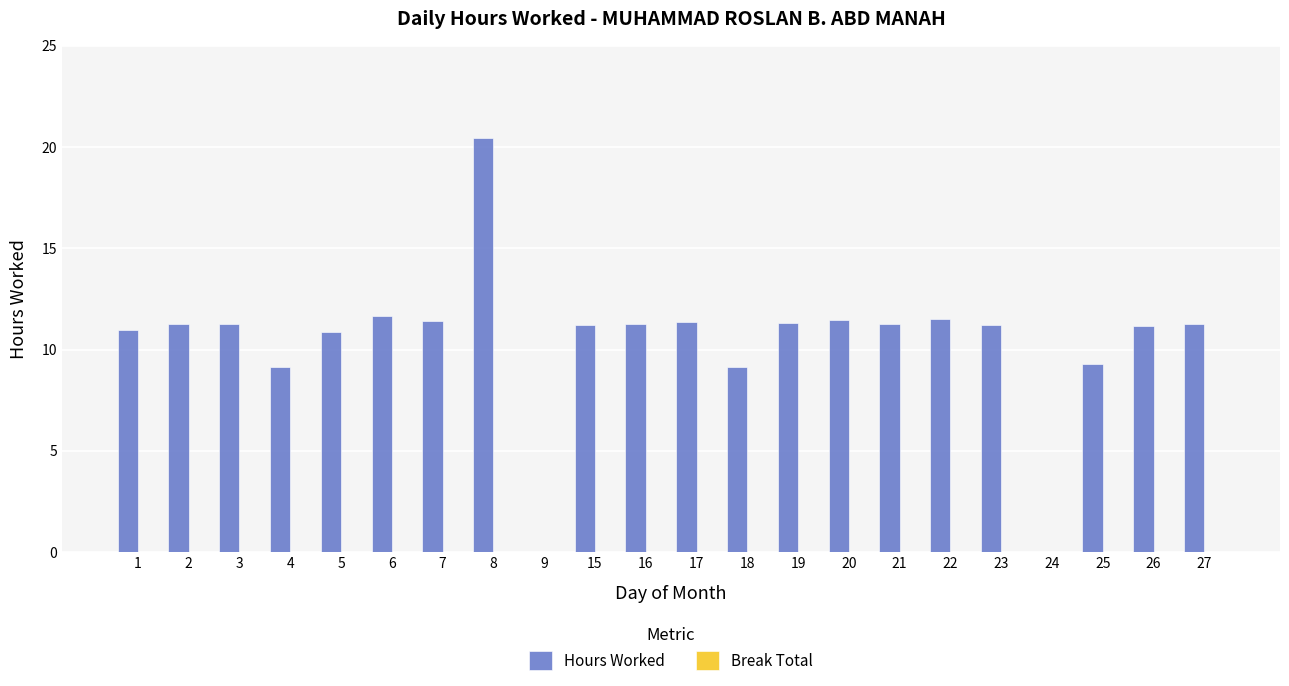

At which category does the chart reach its peak across all series?

8